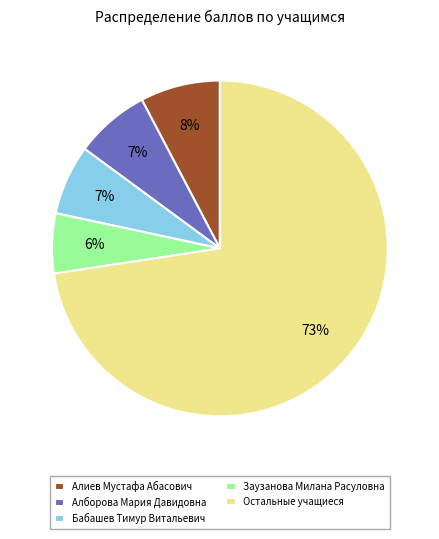

Count the number of slices in the pie.

5